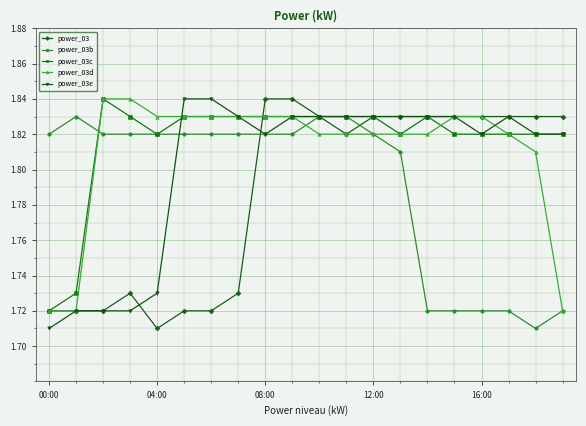

Count the power_03b values in the range 1 to 2.

20